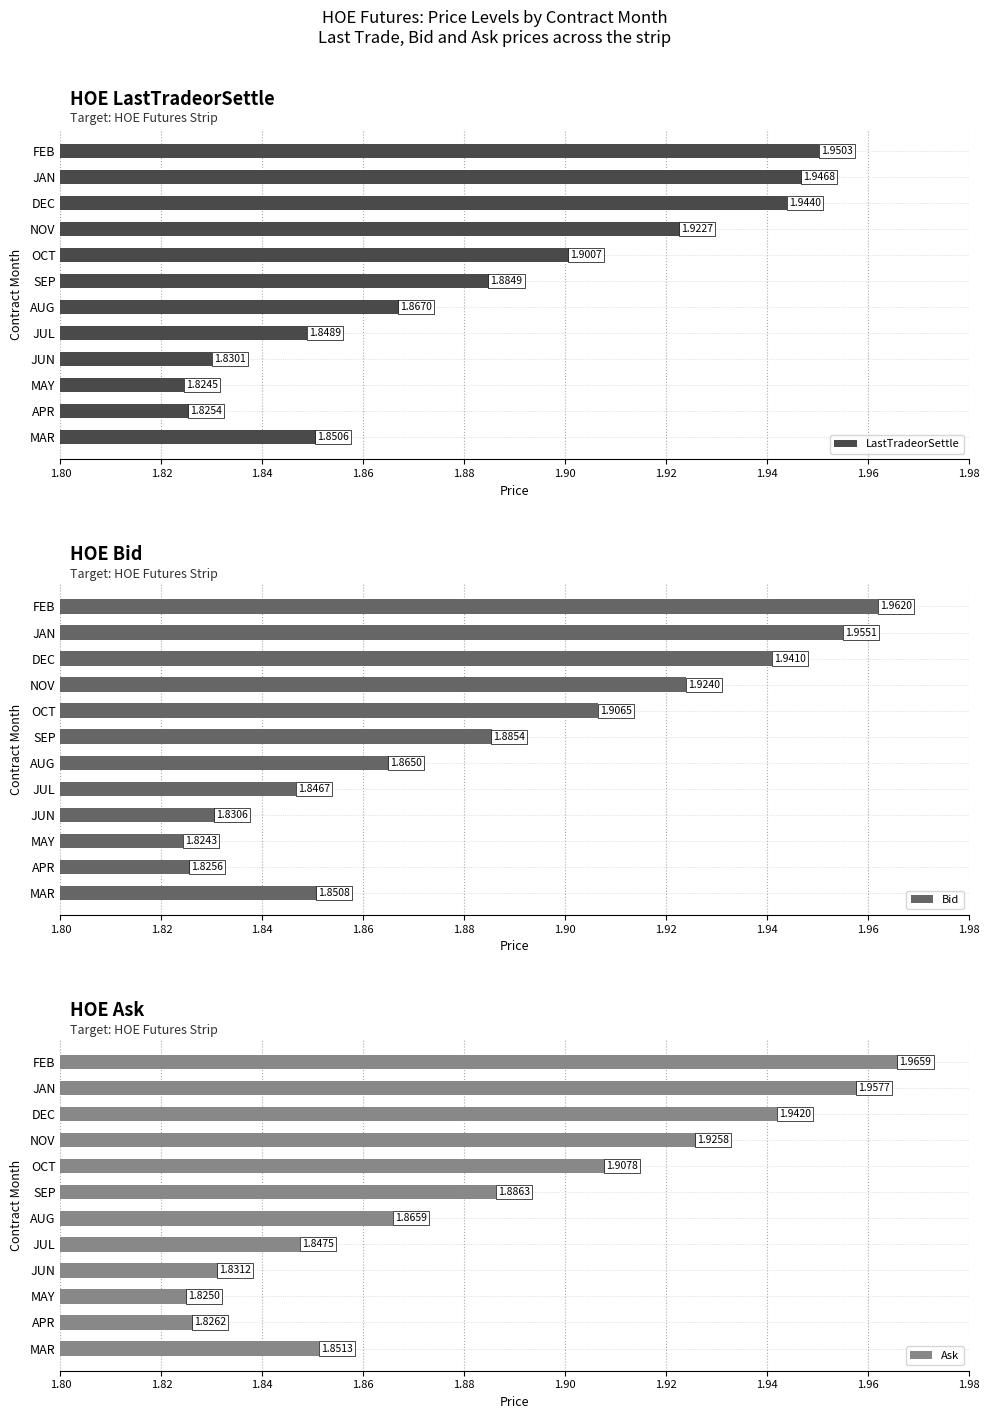

List the series in order of their overall mean, highest first.

Ask, Bid, LastTradeorSettle